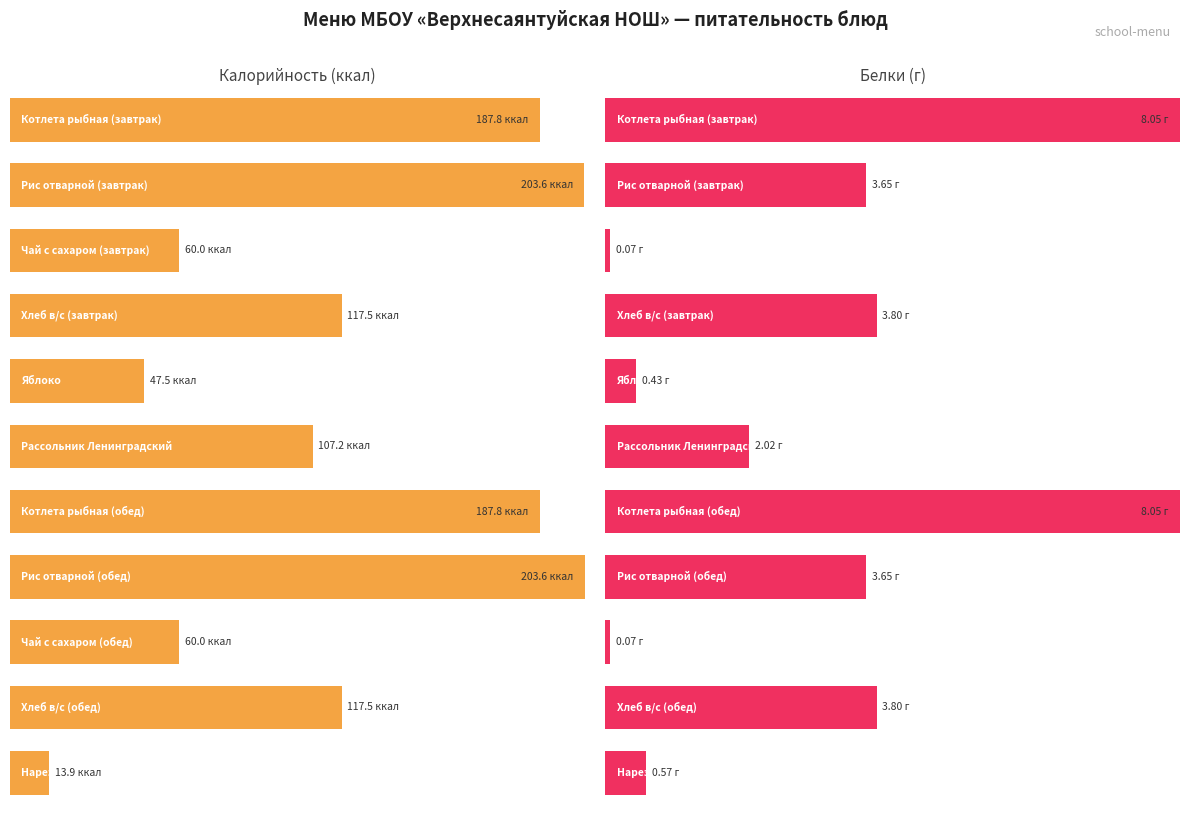

At how many categories does at least one series exceed 46?

10